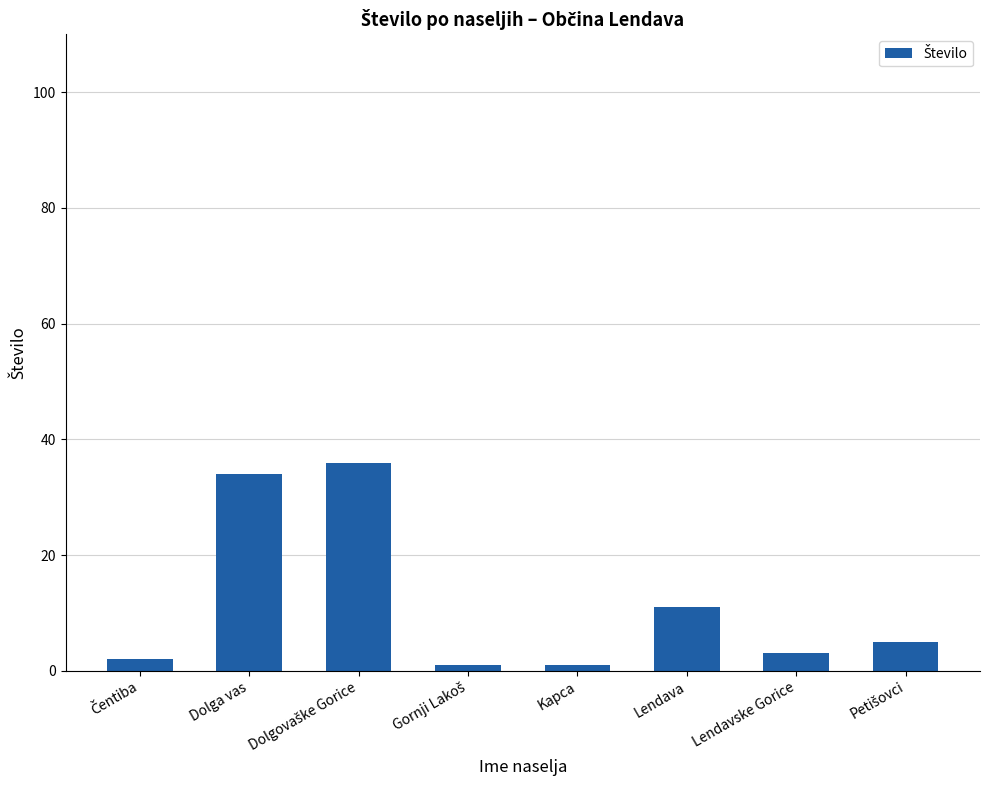

What is the sum of the values at Dolga vas and Lendavske Gorice?

37